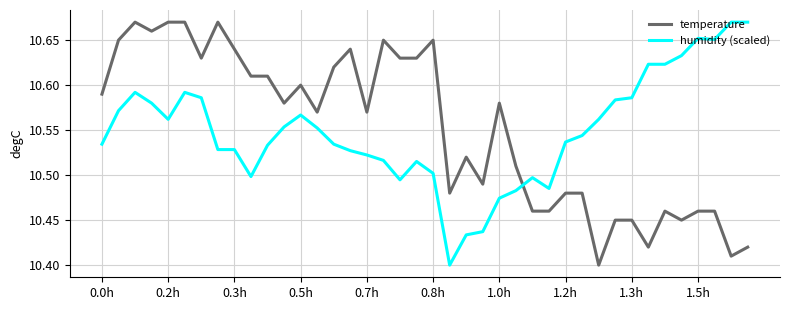

Which series ends up on top after the final intersection of humidity (scaled) and temperature?

humidity (scaled)